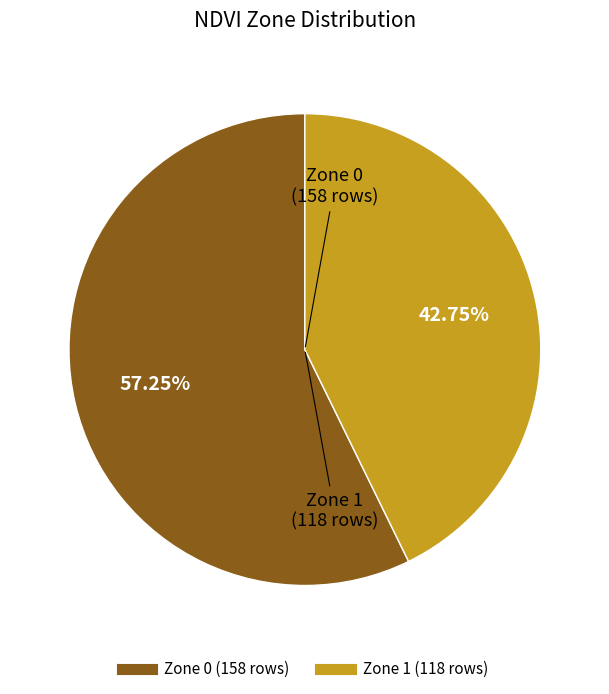

Does any single category account for the majority?

Yes